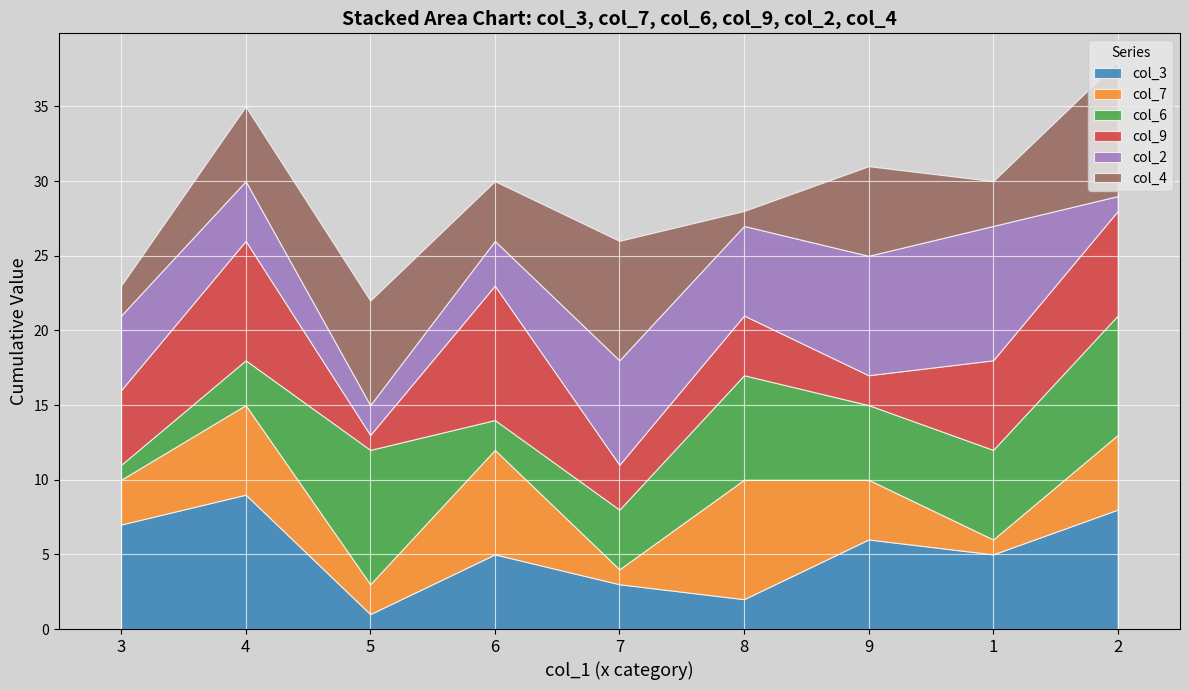

The value of col_3 at 2 is 8. True or false?

True